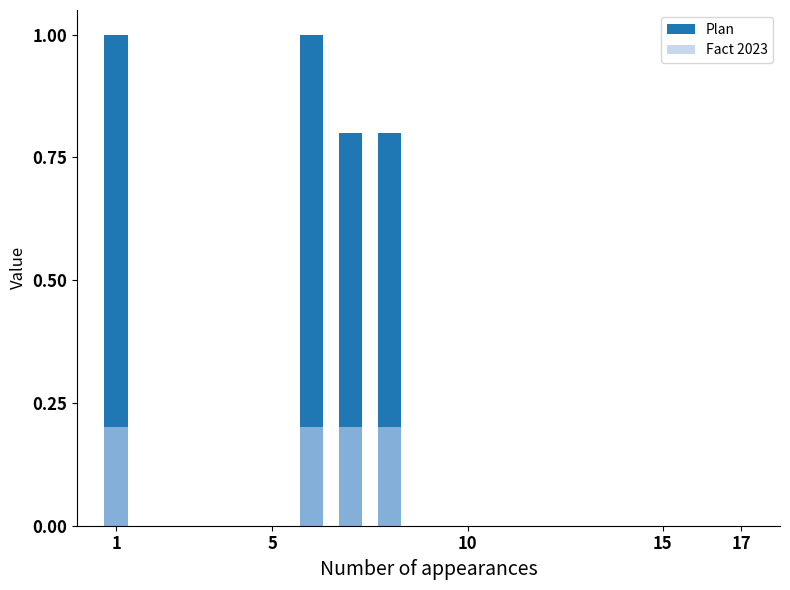

Which category has the lowest value across all series?

5